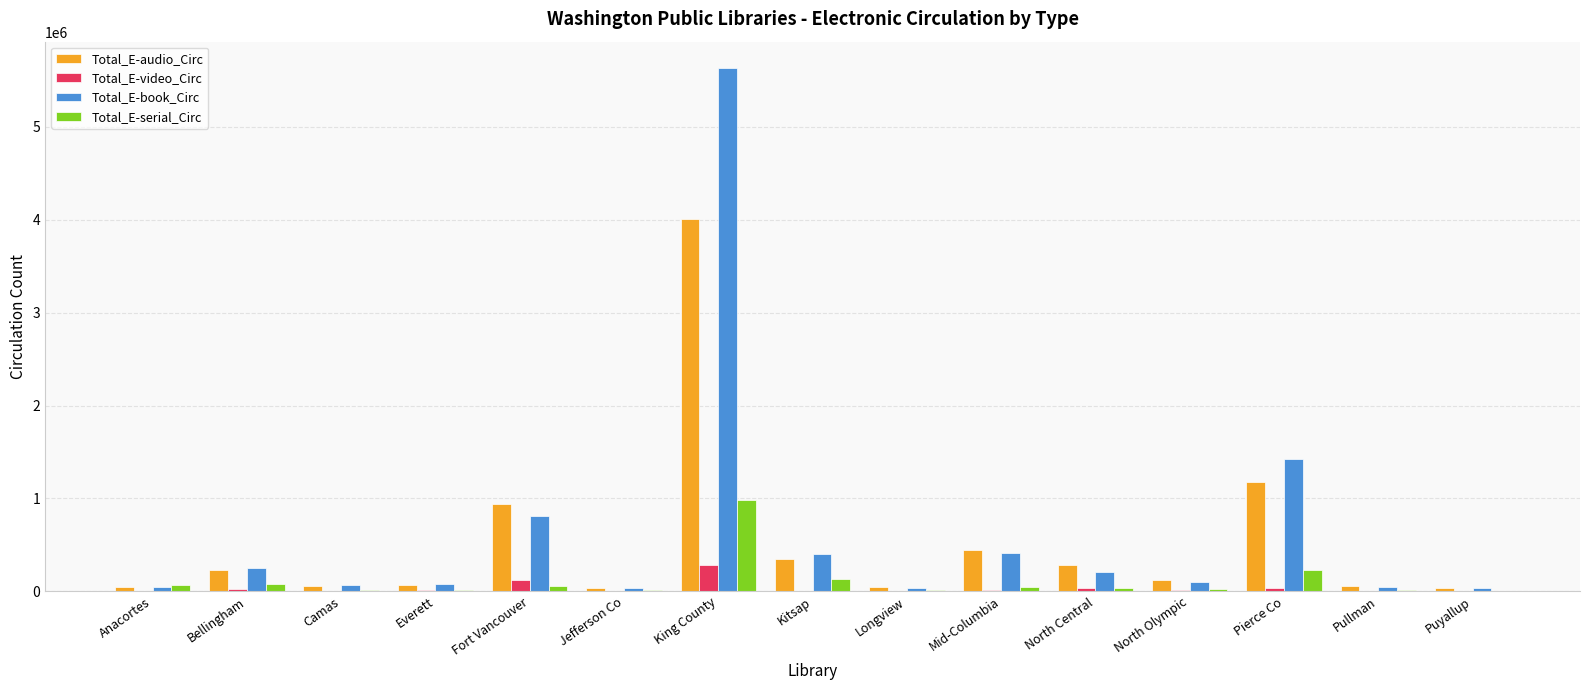

Are the bars horizontal?

No